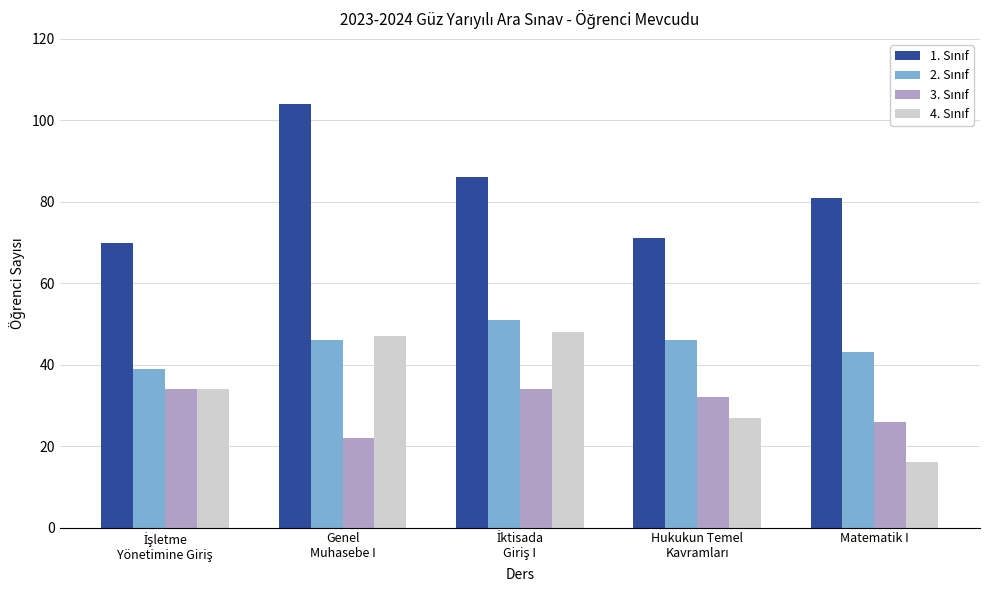

What is the total value across all series at Genel
Muhasebe I?

219